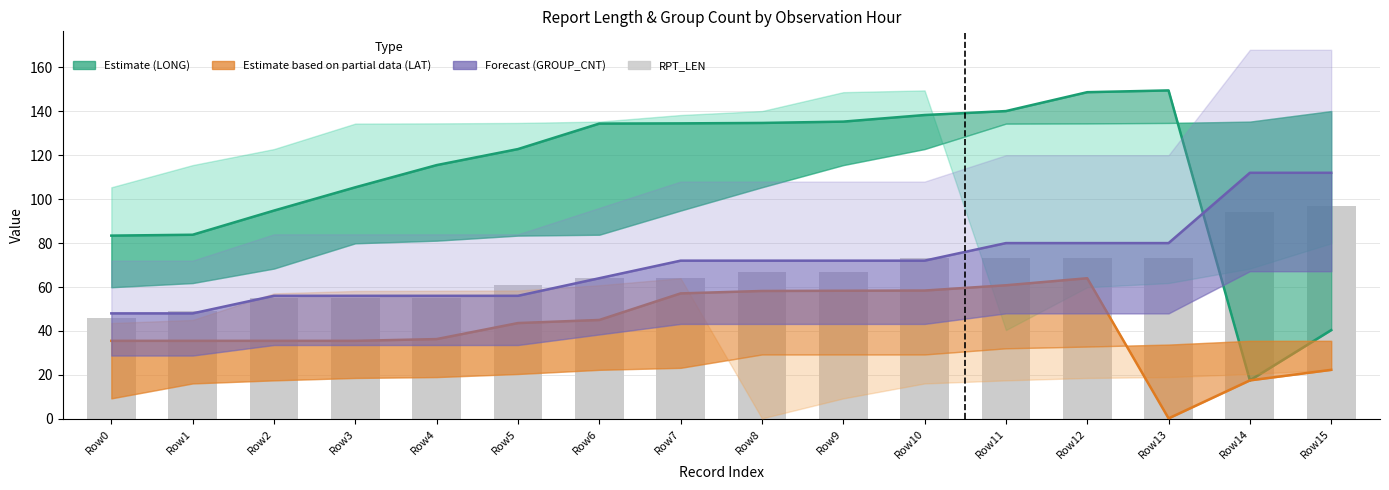

What is the sum of the Estimate based on partial data (LAT) values at Row10 and Row5?

102.0